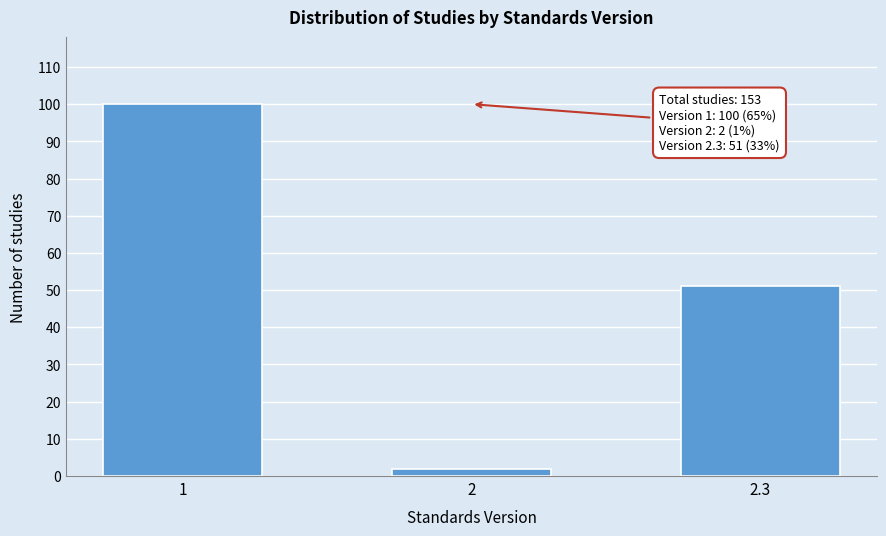

Reading right to left, transcribe all the data shown in this chart.

2.3=51	2=2	1=100